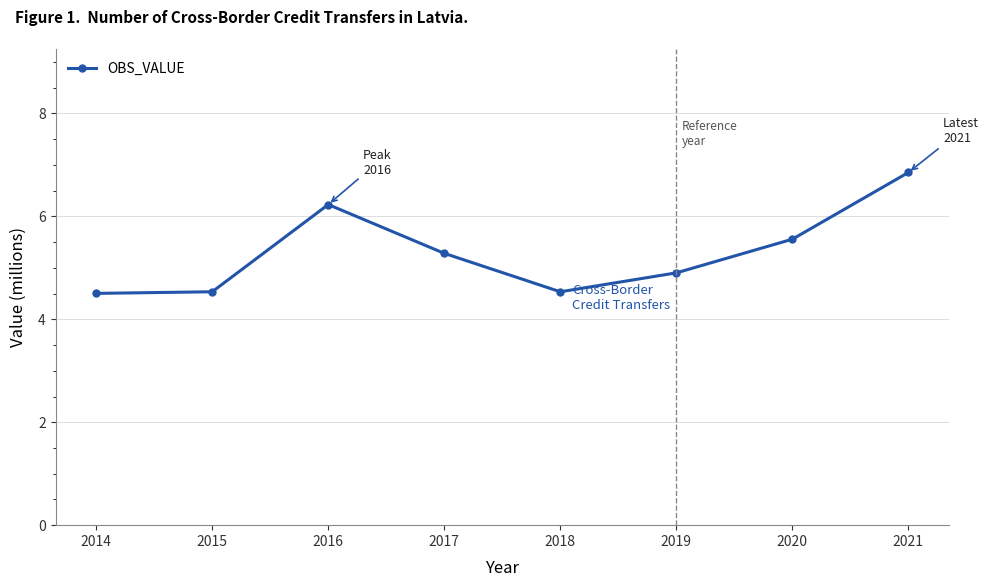

What is the value of the 6th point from the left?

4.9